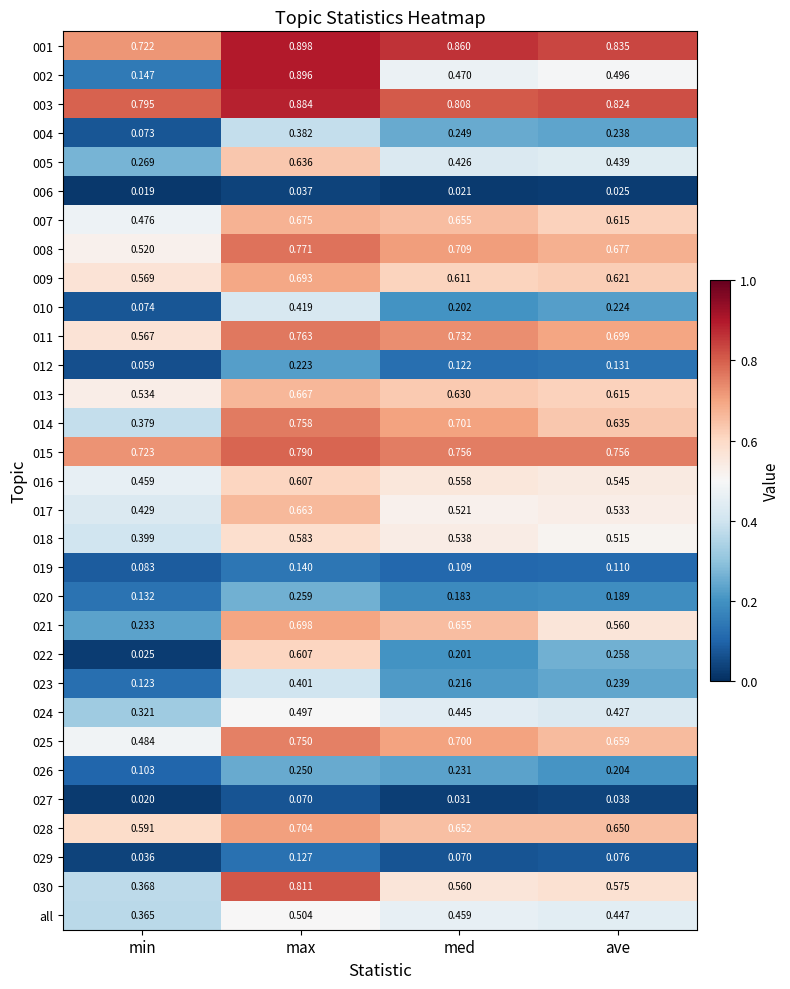

At which label does 009 reach its peak?

max